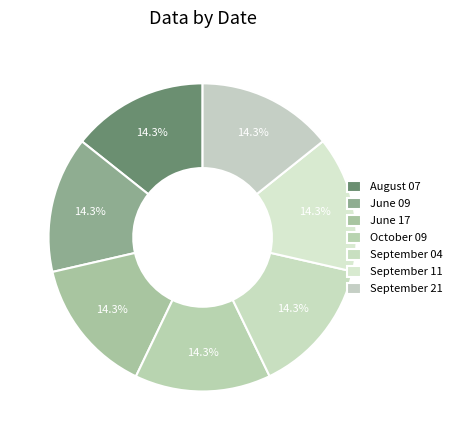

Which slice is the smallest?

September 21